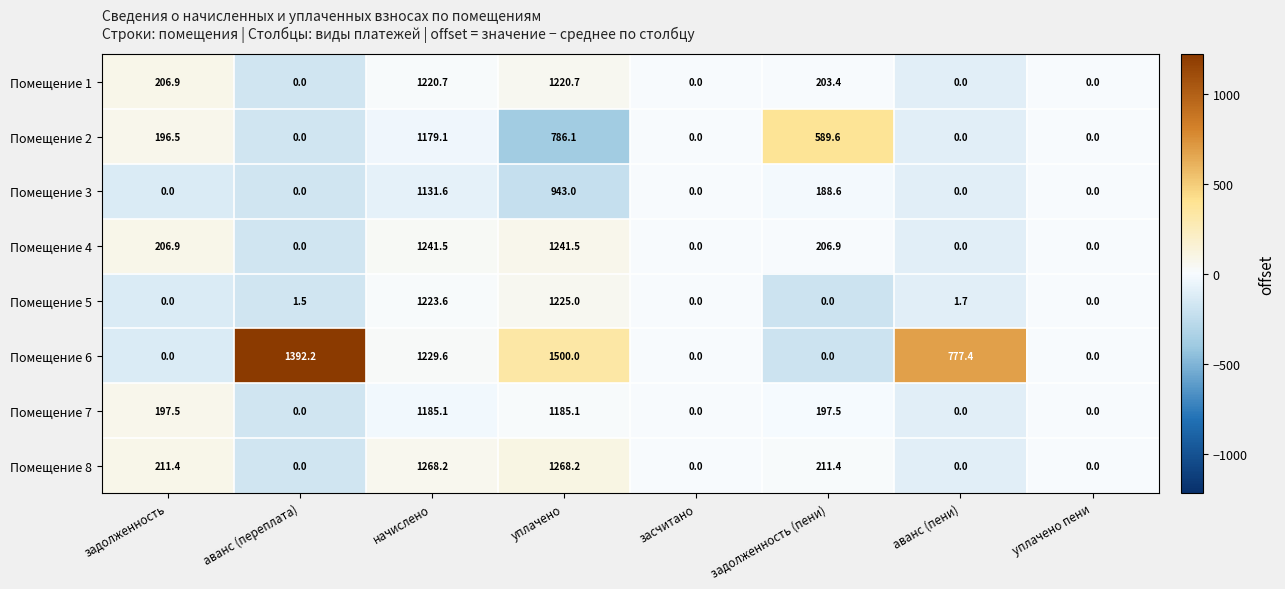

Between аванс (переплата) and задолженность (пени), which series saw the biggest shift?

Помещение 6